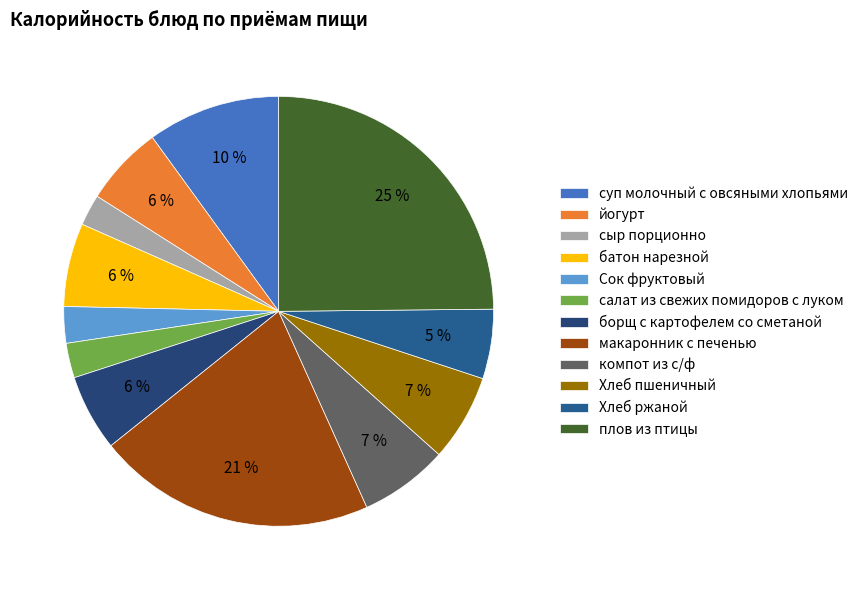

To the nearest percent, what percentage of the pie is макаронник с печенью?

21%